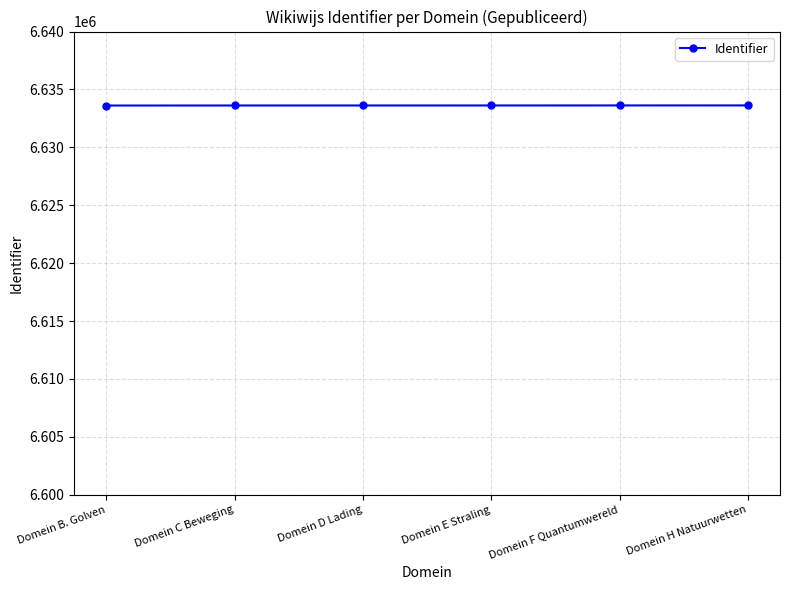

What is the average value?

6633616